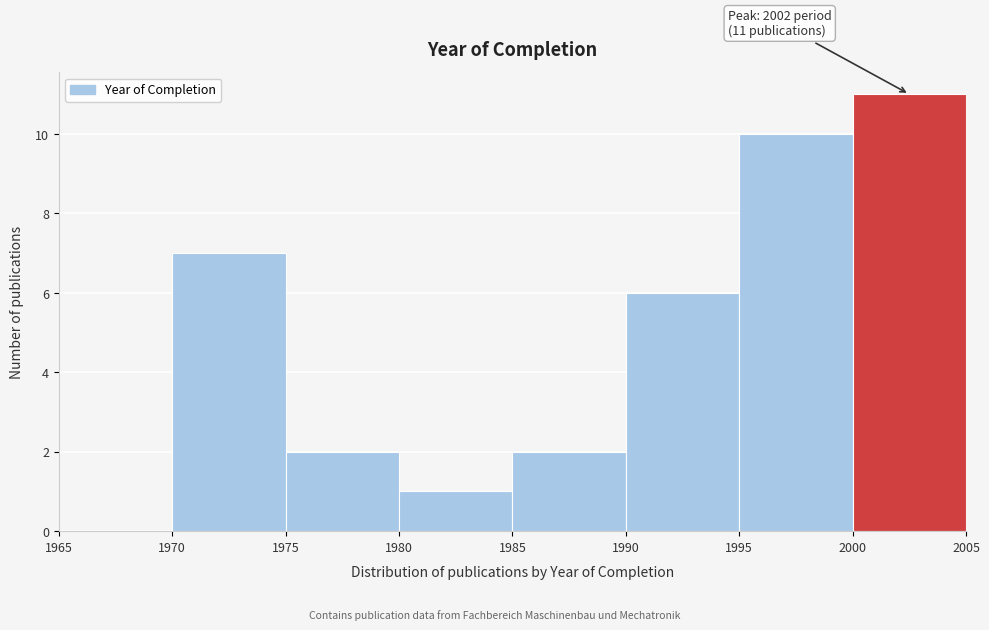

Over which range of the x-axis is the bar tallest?

2000 to 2005